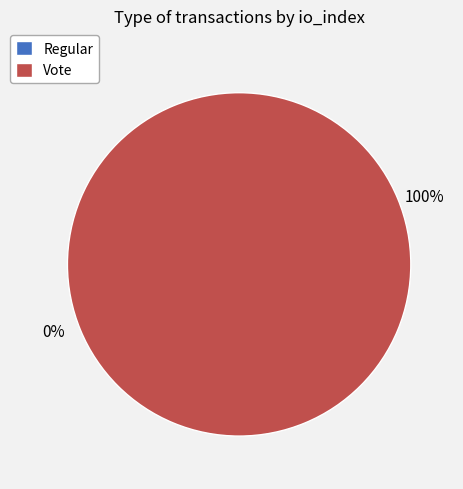

Which category has the smallest portion of the pie?

Regular